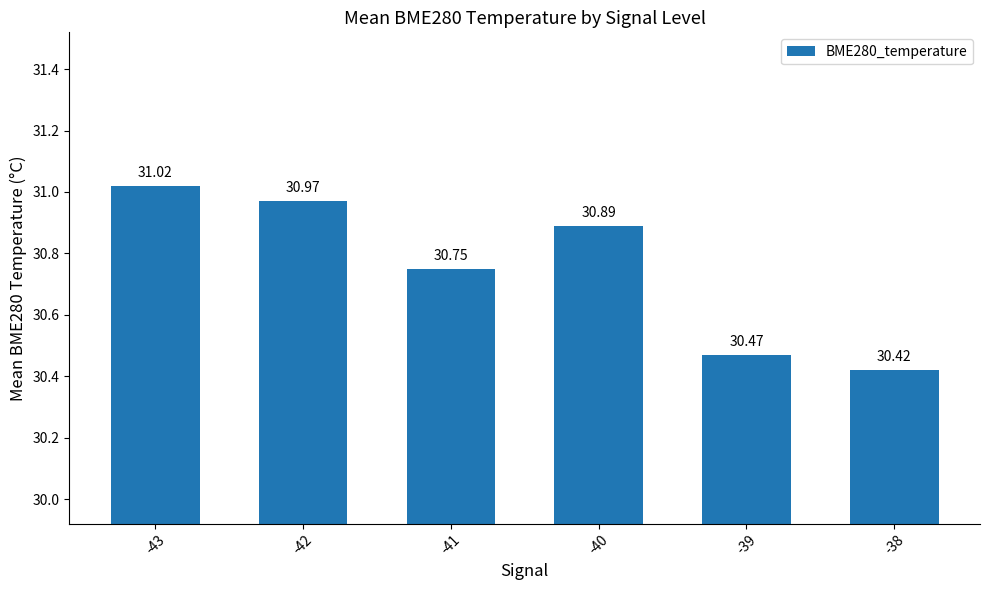

True or false: the data shows 31.0 at -43.

True